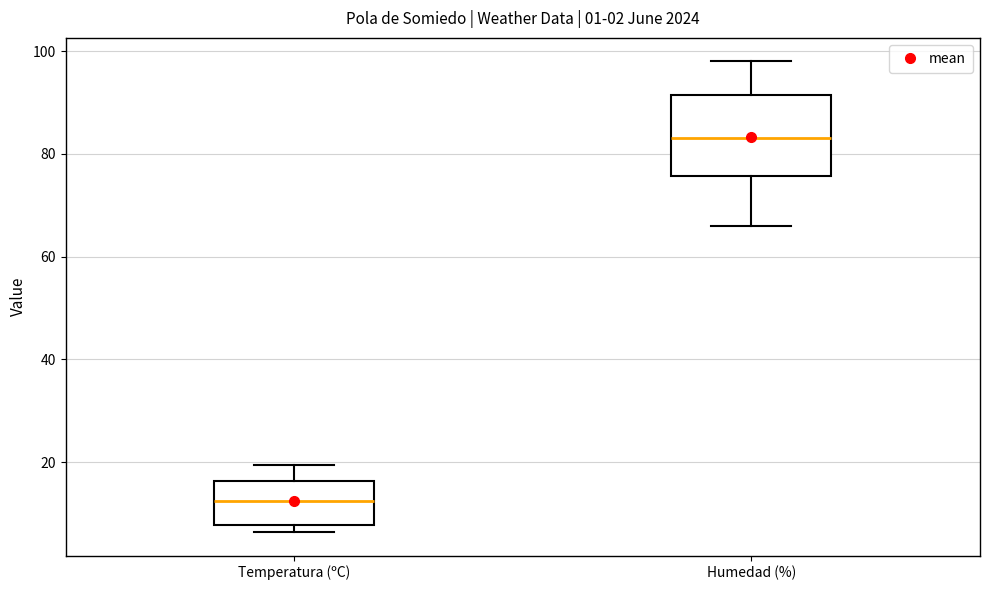

Reading left to right, read every box against the y-axis: the position of its median line, the range the box covers, and the ends of its whiskers. The values are not printed on the chart, so give them approximately, as read against the axis.

Temperatura (ºC): median 12, box 8 to 16, whiskers 6 to 20
Humedad (%): median 84, box 76 to 92, whiskers 66 to 98